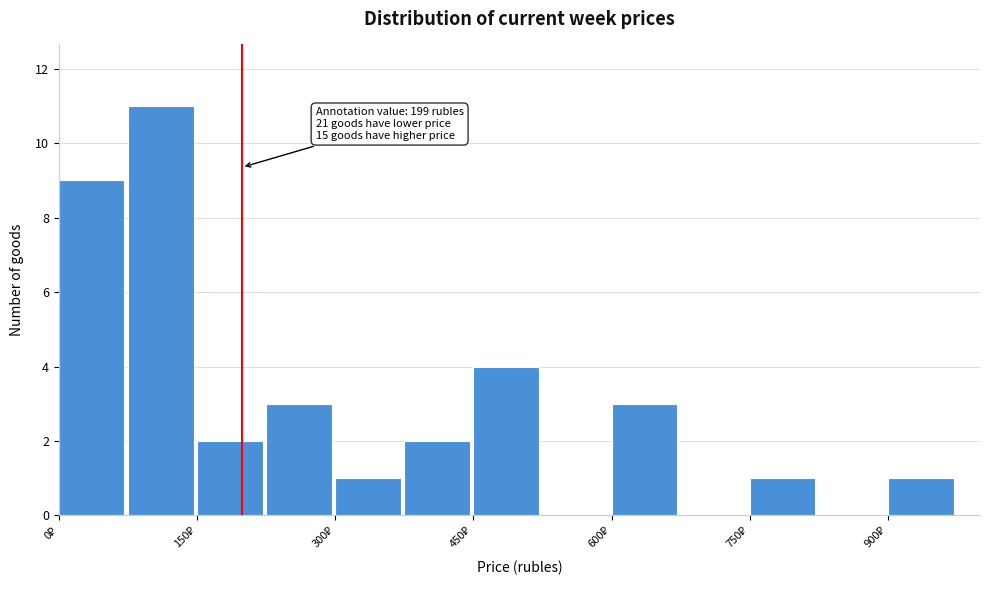

Read against the x-axis, roughly where is the centre of the tallest bar?

120